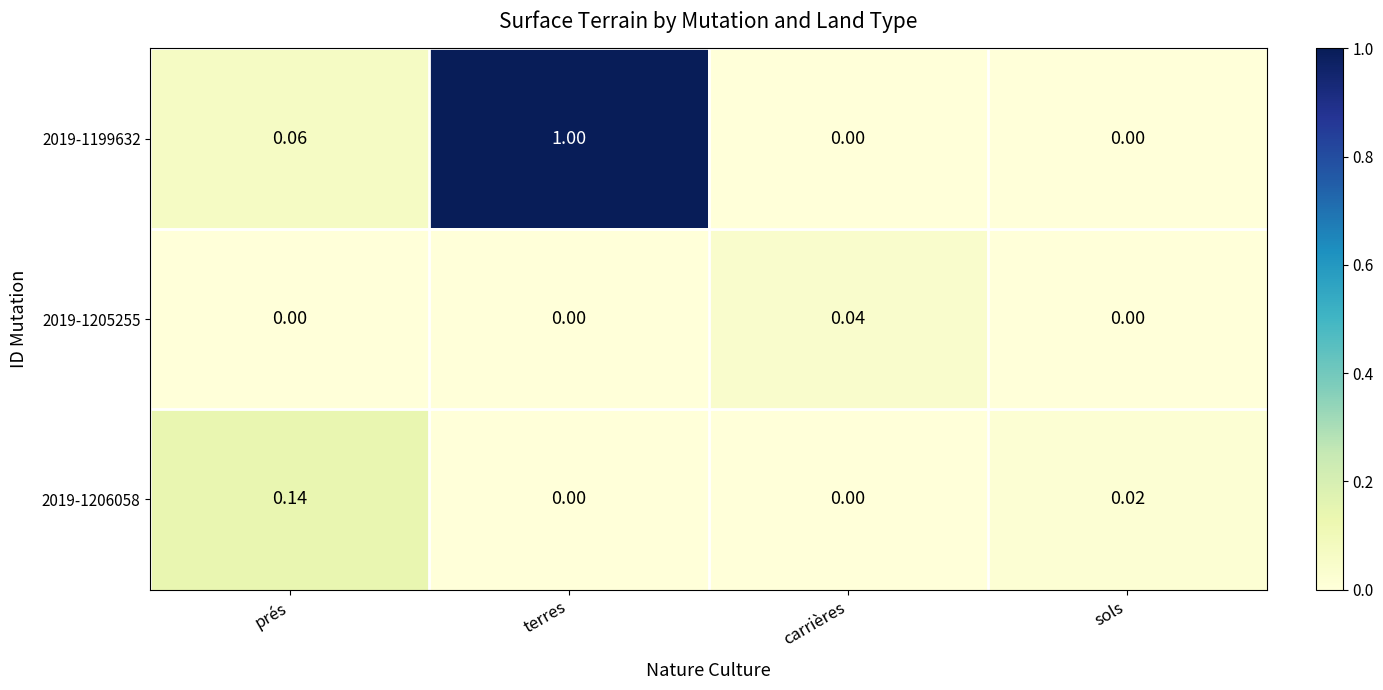

Which category has the highest value in the 2019-1199632 series?

terres